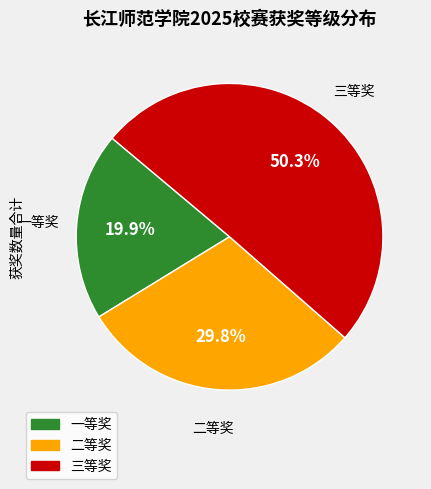

What is the ratio of the value at 三等奖 to the value at 二等奖?

1.7